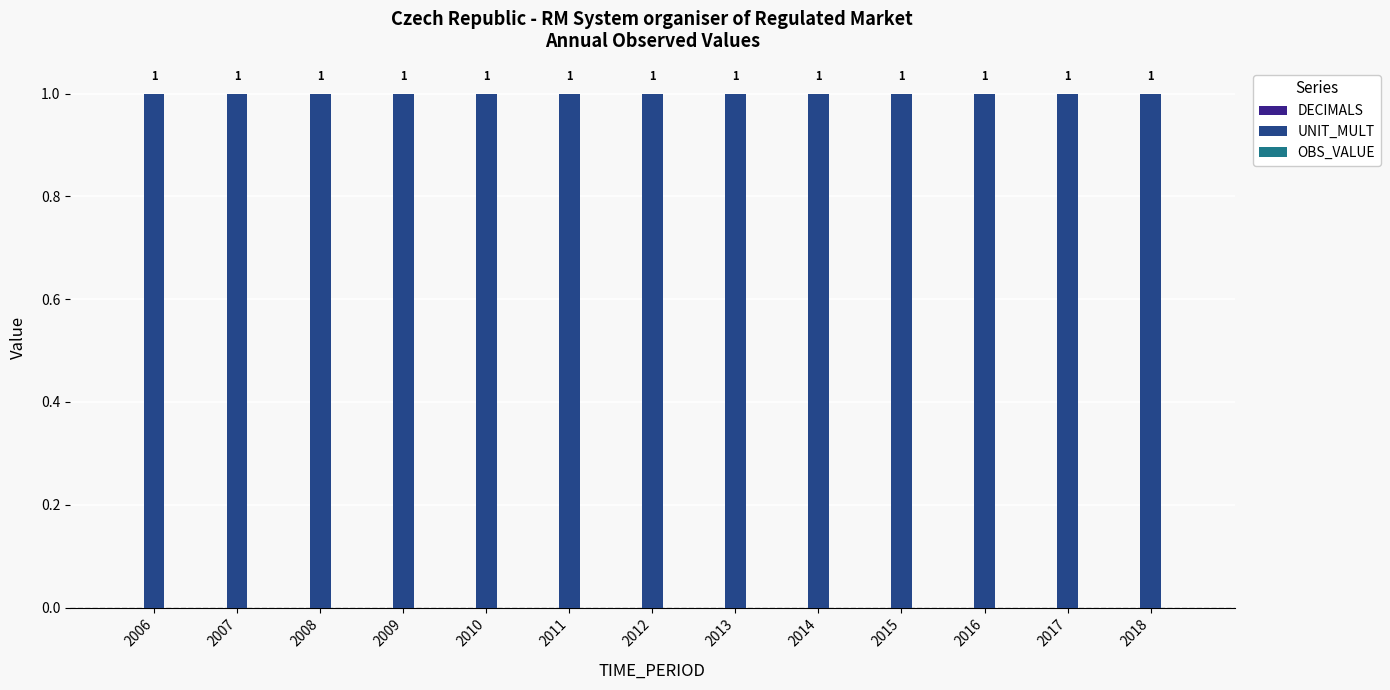

True or false: UNIT_MULT has a value of 1 at 2015.

False